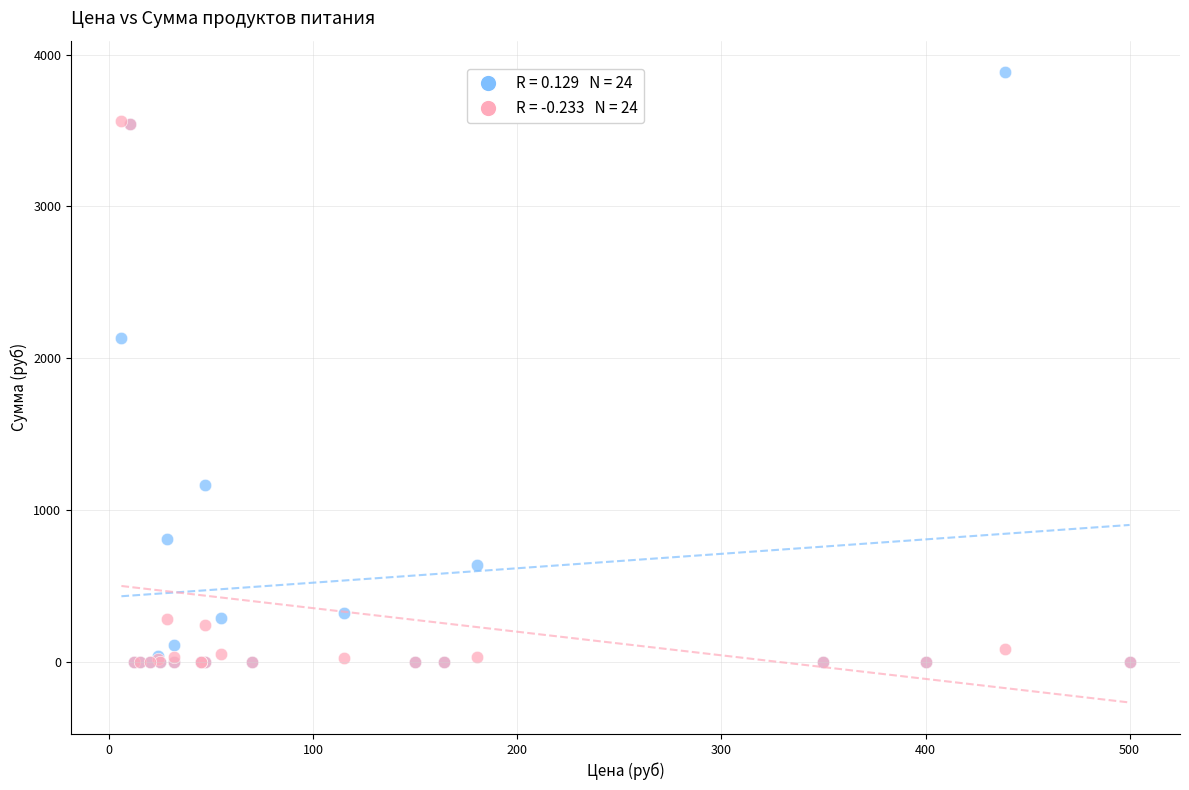

Across all series, what Y value is closest to 1942?

2136.0